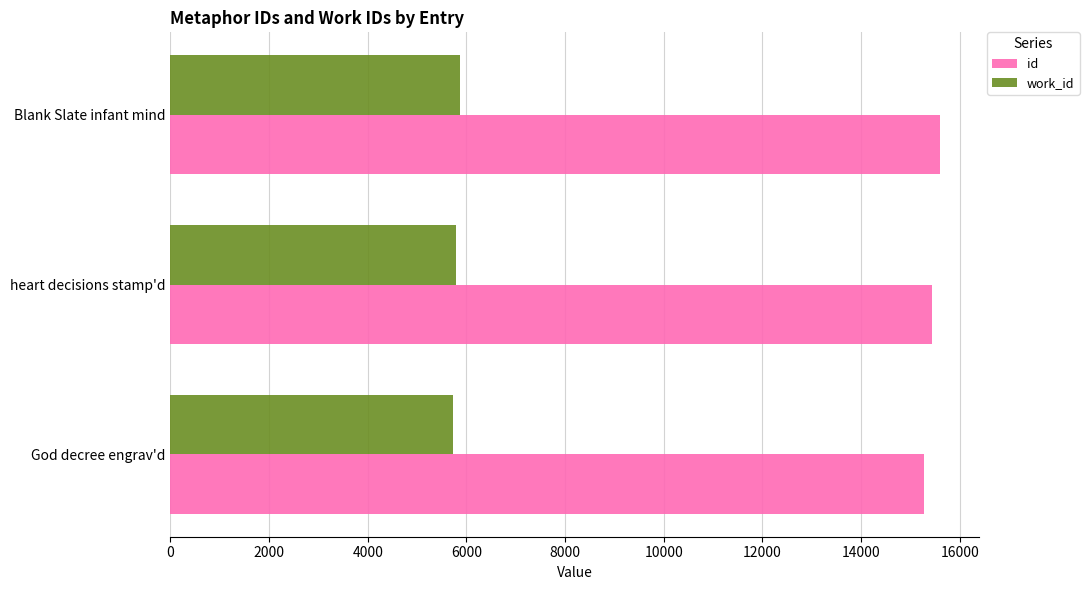

At how many categories does at least one series exceed 14267?

3